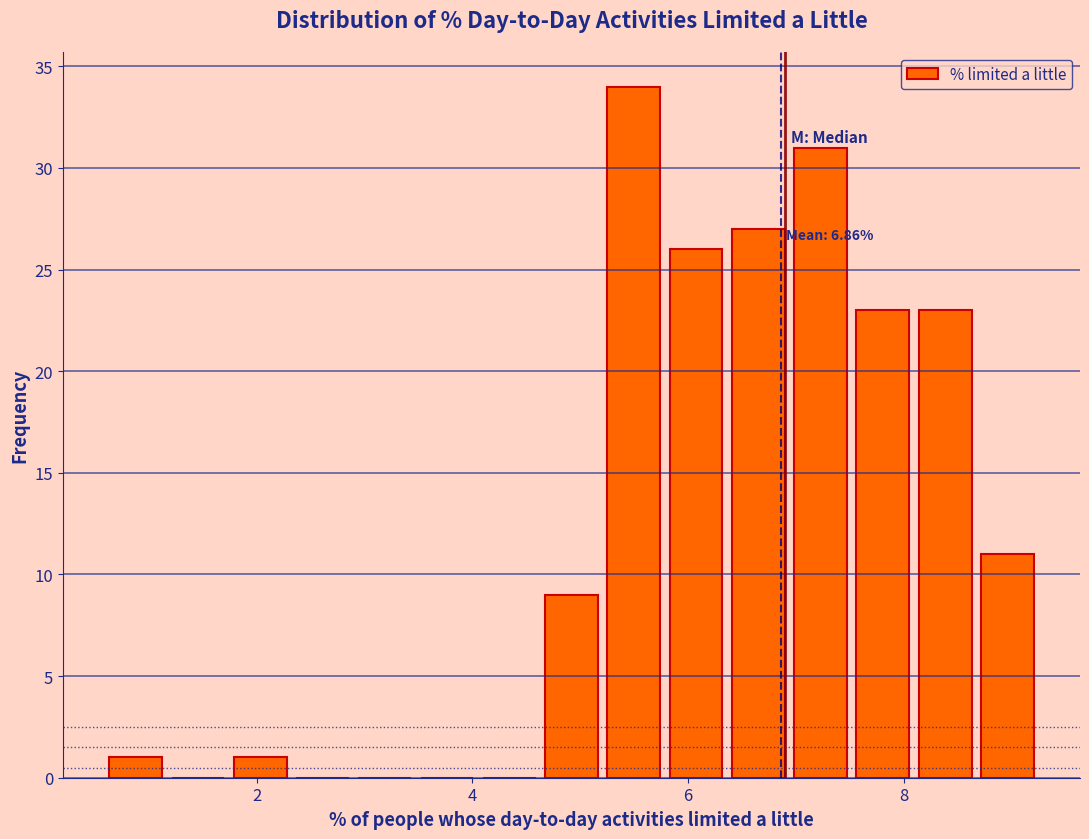

Read against the x-axis, roughly where is the centre of the tallest bar?

5.4